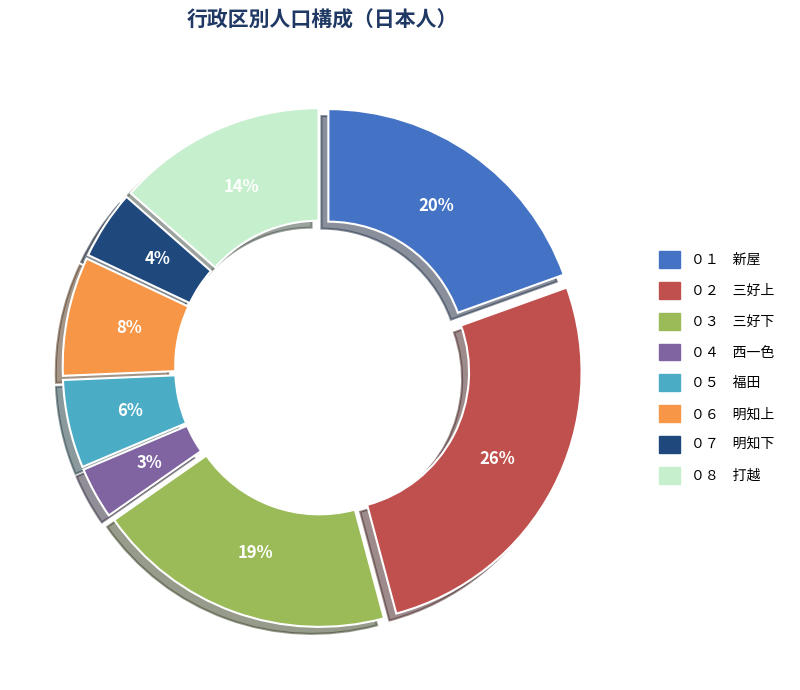

Is there any slice that represents more than half of the pie?

No